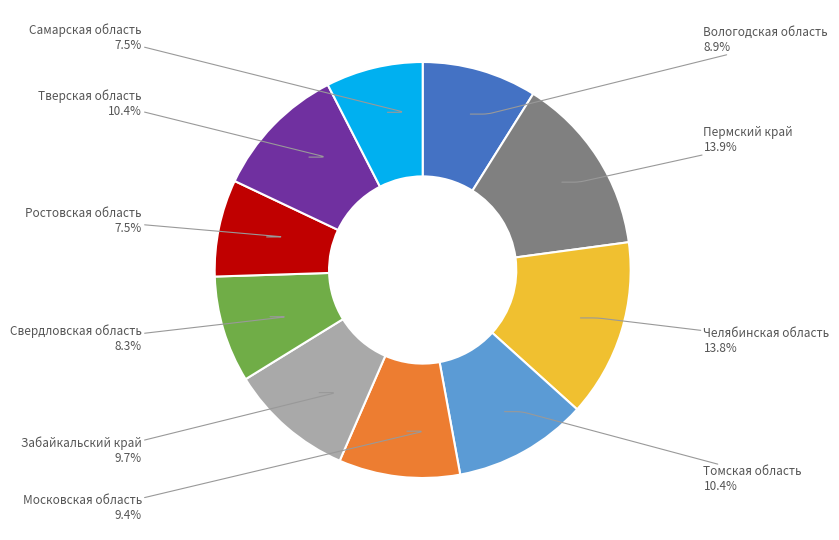

Does any single category account for the majority?

No